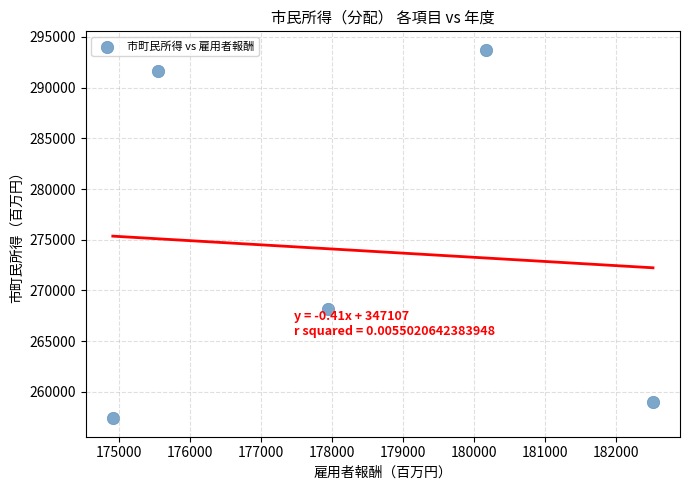

What Y value in the scatter plot is closest to 275564?

268186